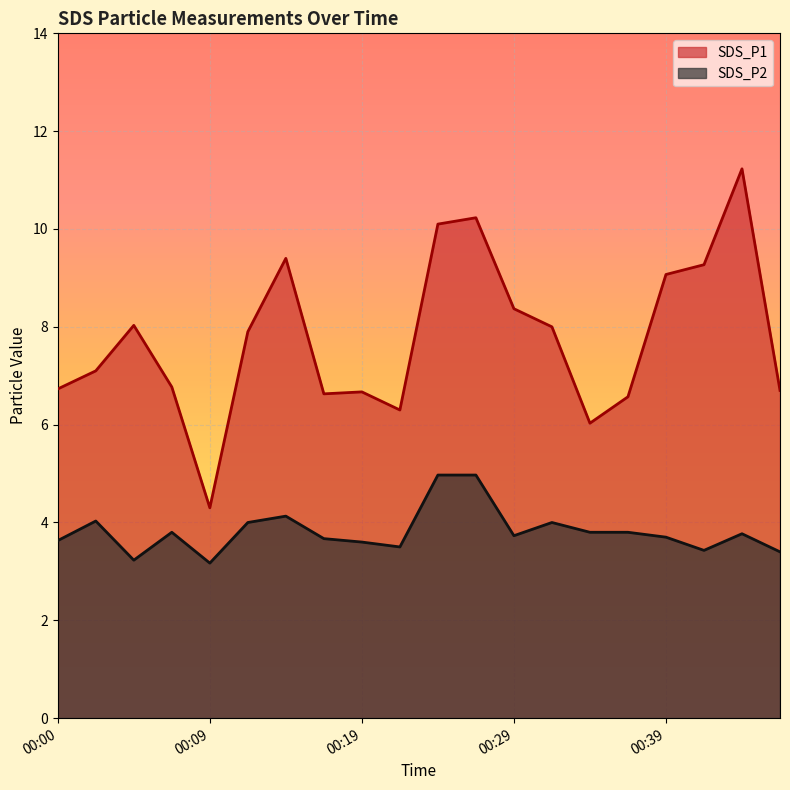

How many interior local peaks does the SDS_P2_line series have?

5